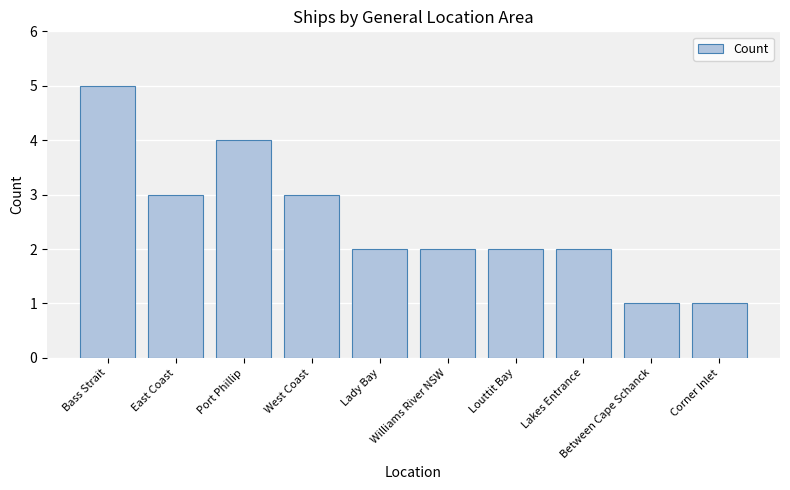

What is the difference between the values at Between Cape Schanck and Lady Bay?

1